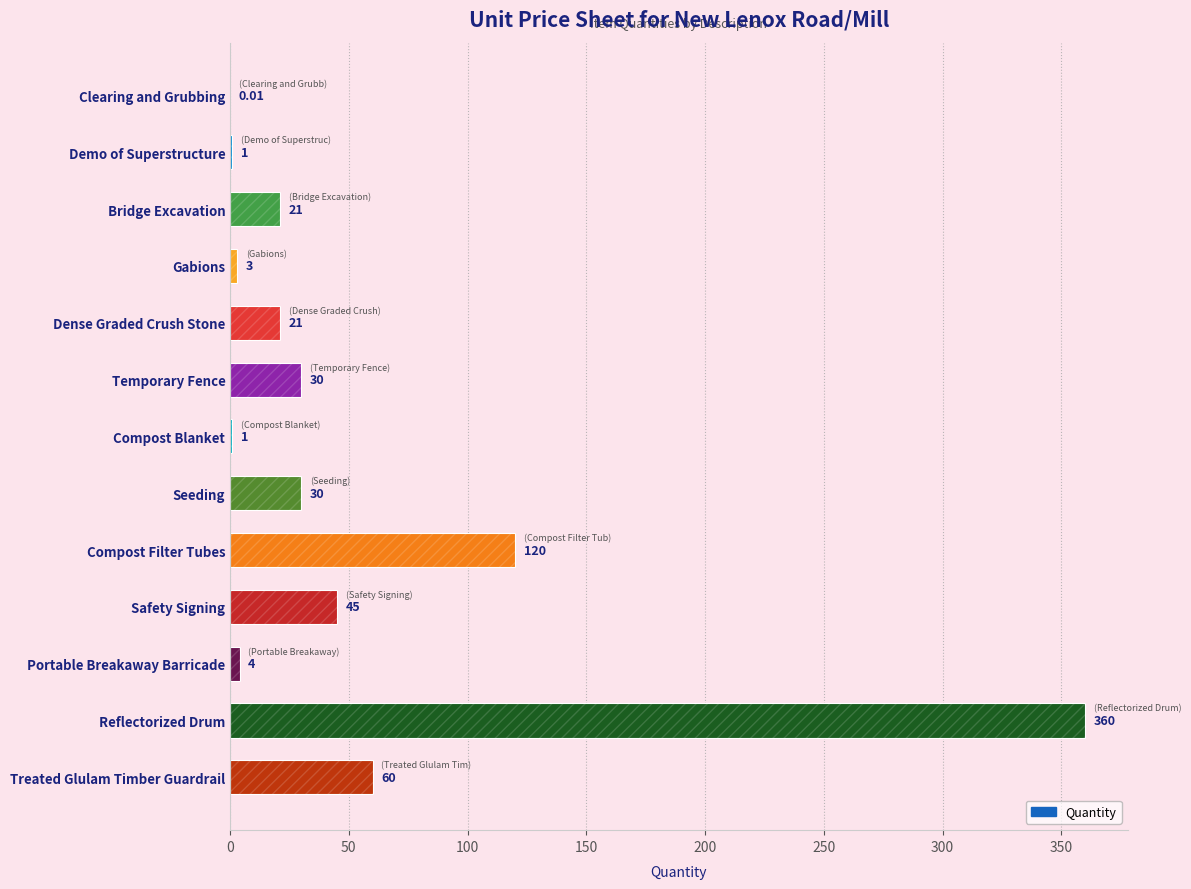

At which label is the value closest to 180?

Compost Filter Tubes